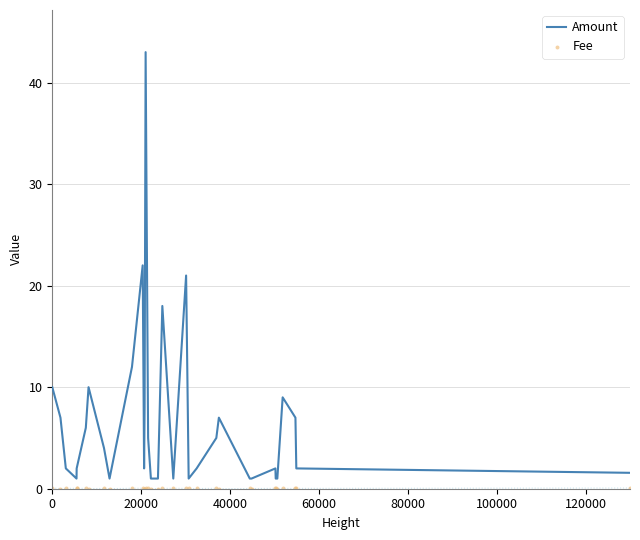

What are all the series names shown in the legend?

Amount, Fee